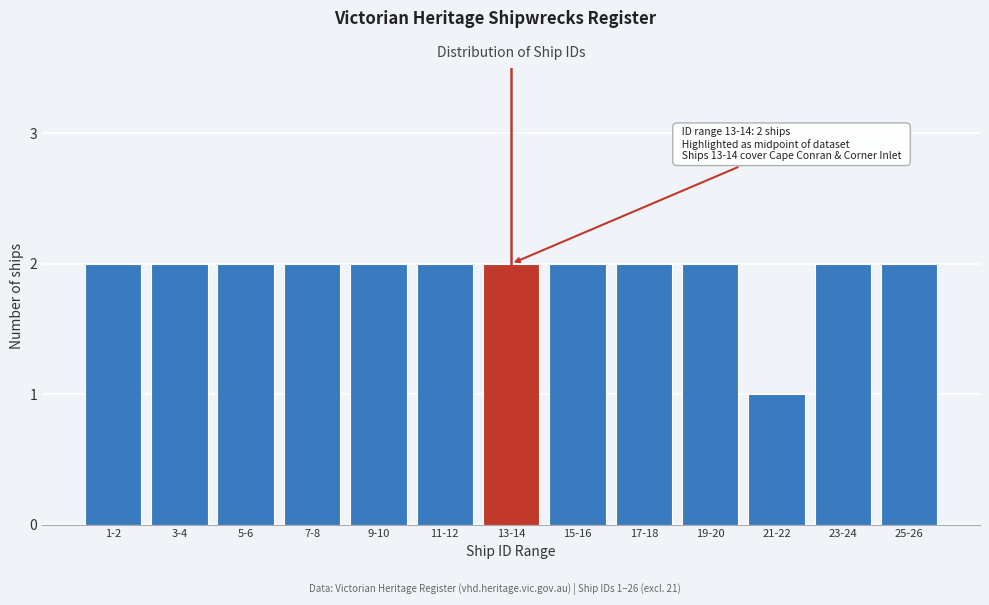

Reading right to left, extract all data points from this chart.

25-26=2	23-24=2	21-22=1	19-20=2	17-18=2	15-16=2	13-14=2	11-12=2	9-10=2	7-8=2	5-6=2	3-4=2	1-2=2